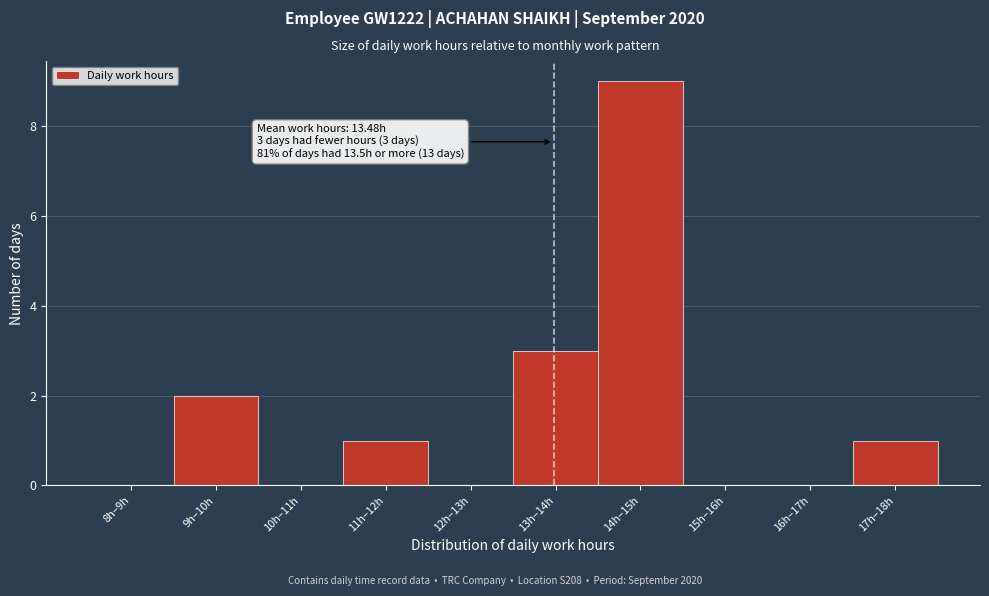

Reading left to right, extract all data points from this chart.

8h–9h=0	9h–10h=2	10h–11h=0	11h–12h=1	12h–13h=0	13h–14h=3	14h–15h=9	15h–16h=0	16h–17h=0	17h–18h=1